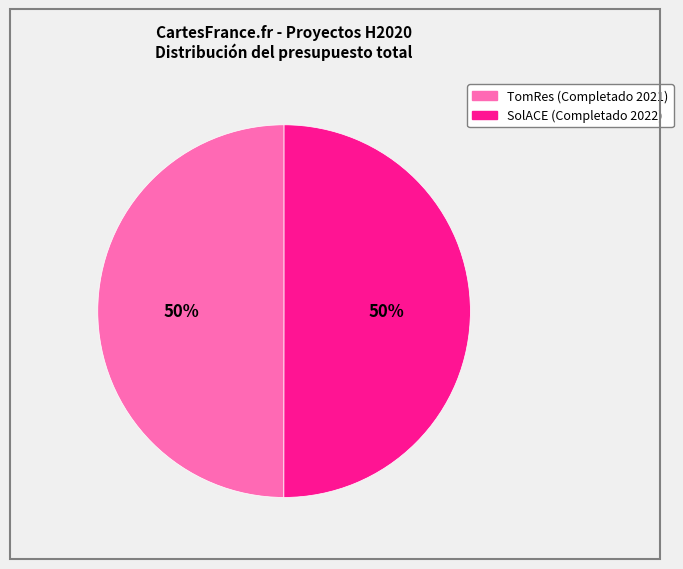

To the nearest percent, what is the average slice percentage?

50%